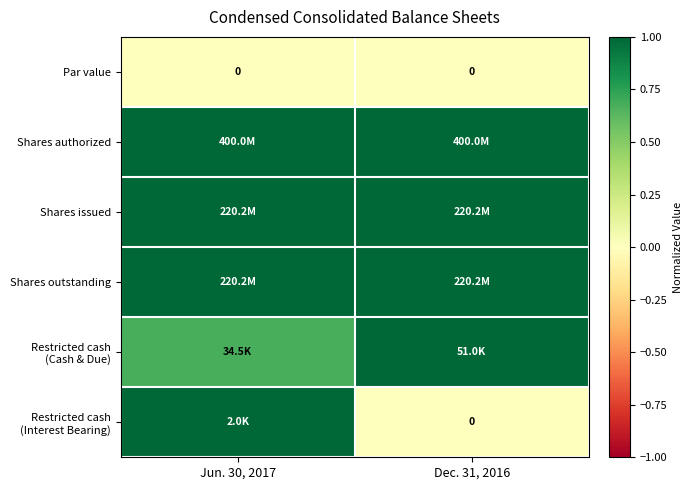

Which category has the lowest value in the Shares authorized series?

Jun. 30, 2017